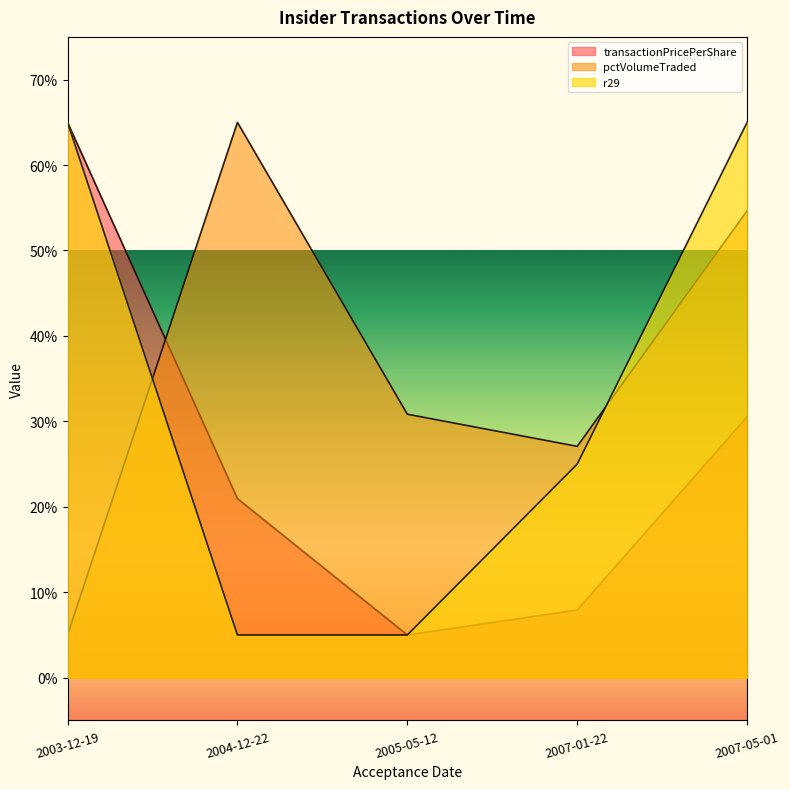

True or false: r29 and transactionPricePerShare intersect in this chart.

False